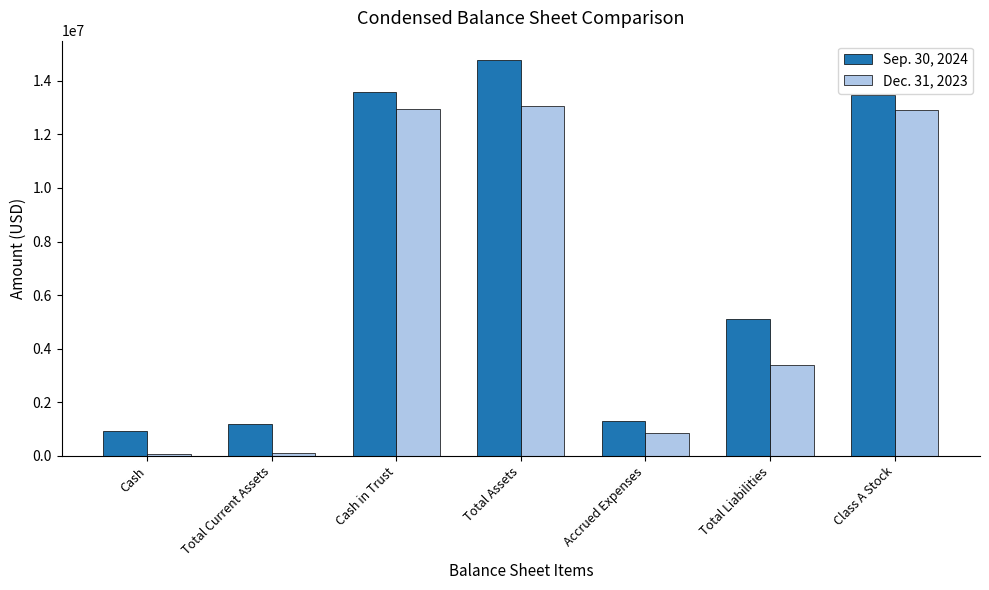

Rank the series by their maximum value, from lowest to highest.

Dec. 31, 2023, Sep. 30, 2024